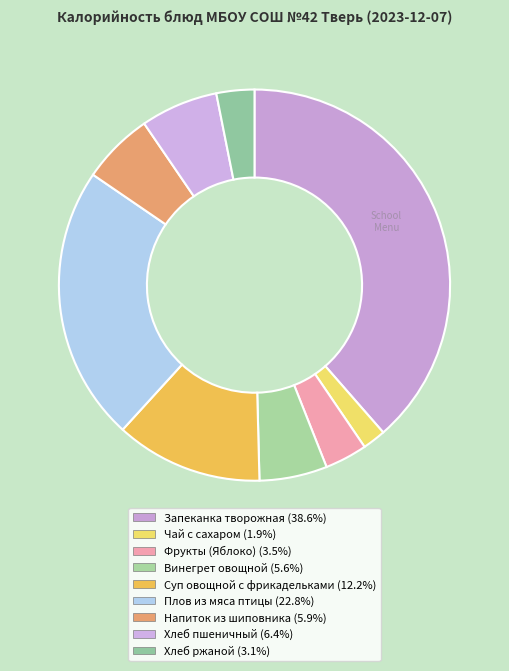

Count the number of slices in the pie.

9